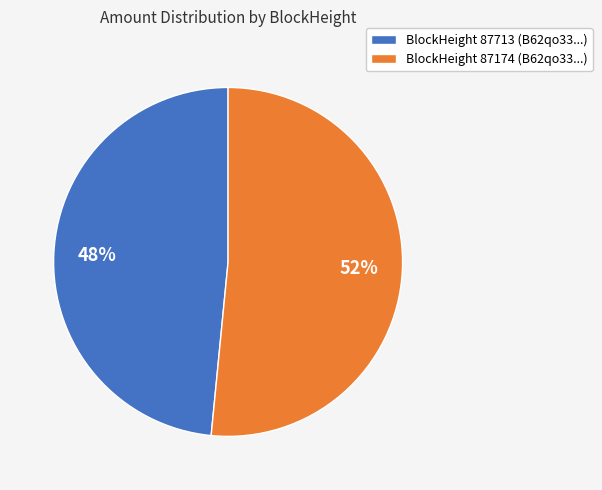

The BlockHeight 87174 (B62qo33...) slice represents 38% of the pie. True or false?

False